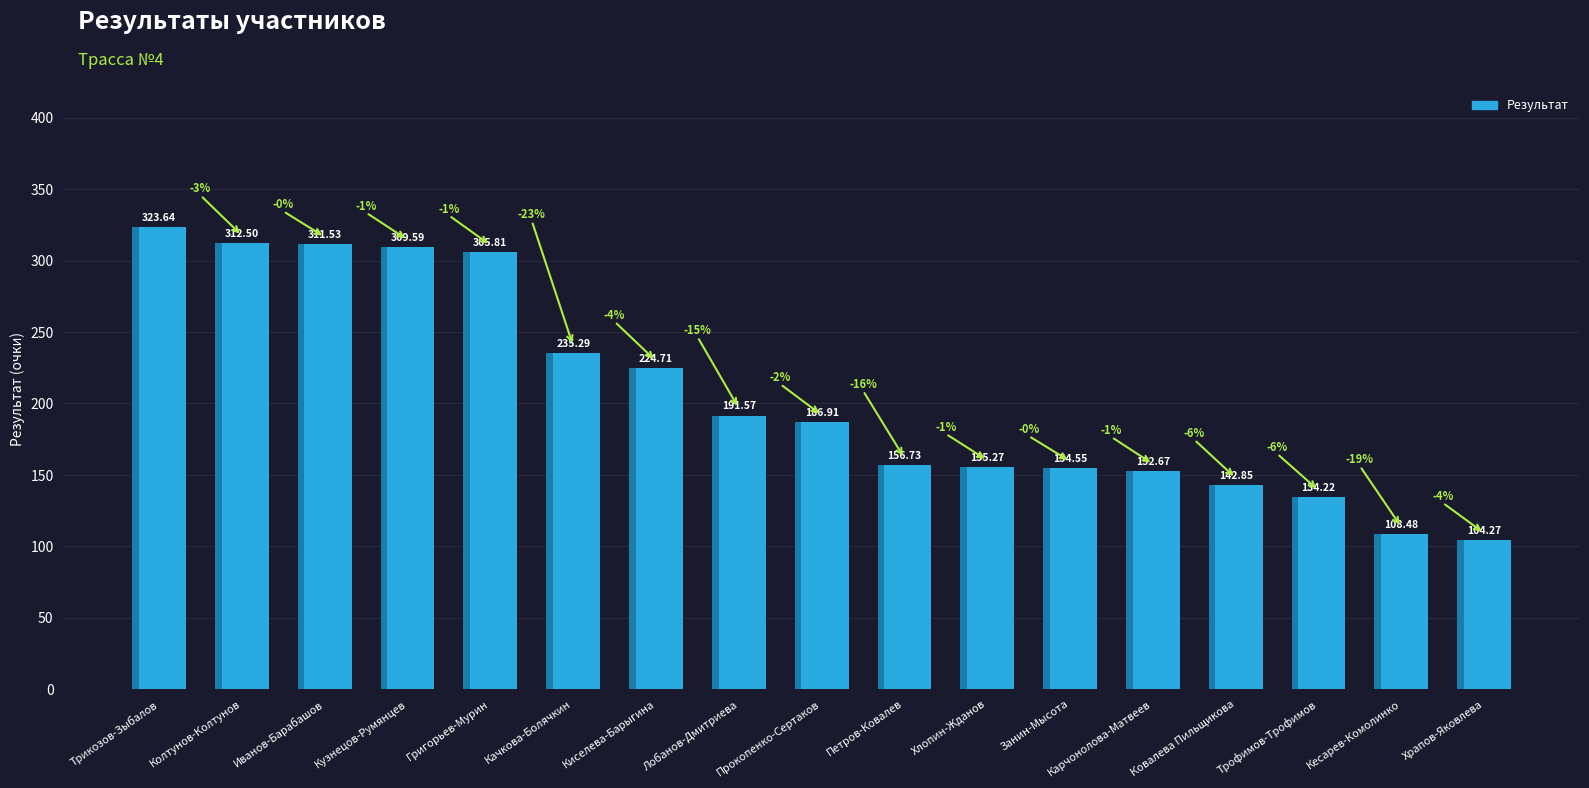

Reading left to right, list all the values displayed in this chart.

Трикозов-Зыбалов=323.6	Колтунов-Колтунов=312.5	Иванов-Барабашов=311.5	Кузнецов-Румянцев=309.6	Григорьев-Мурин=305.8	Качкова-Болячкин=235.3	Киселева-Барыгина=224.7	Лобанов-Дмитриева=191.6	Прокопенко-Сертаков=186.9	Петров-Ковалев=156.7	Хлопин-Жданов=155.3	Занин-Мысота=154.6	Карчонолова-Матвеев=152.7	Ковалева Пильщикова=142.8	Трофимов-Трофимов=134.2	Кесарев-Комолинко=108.5	Храпов-Яковлева=104.3